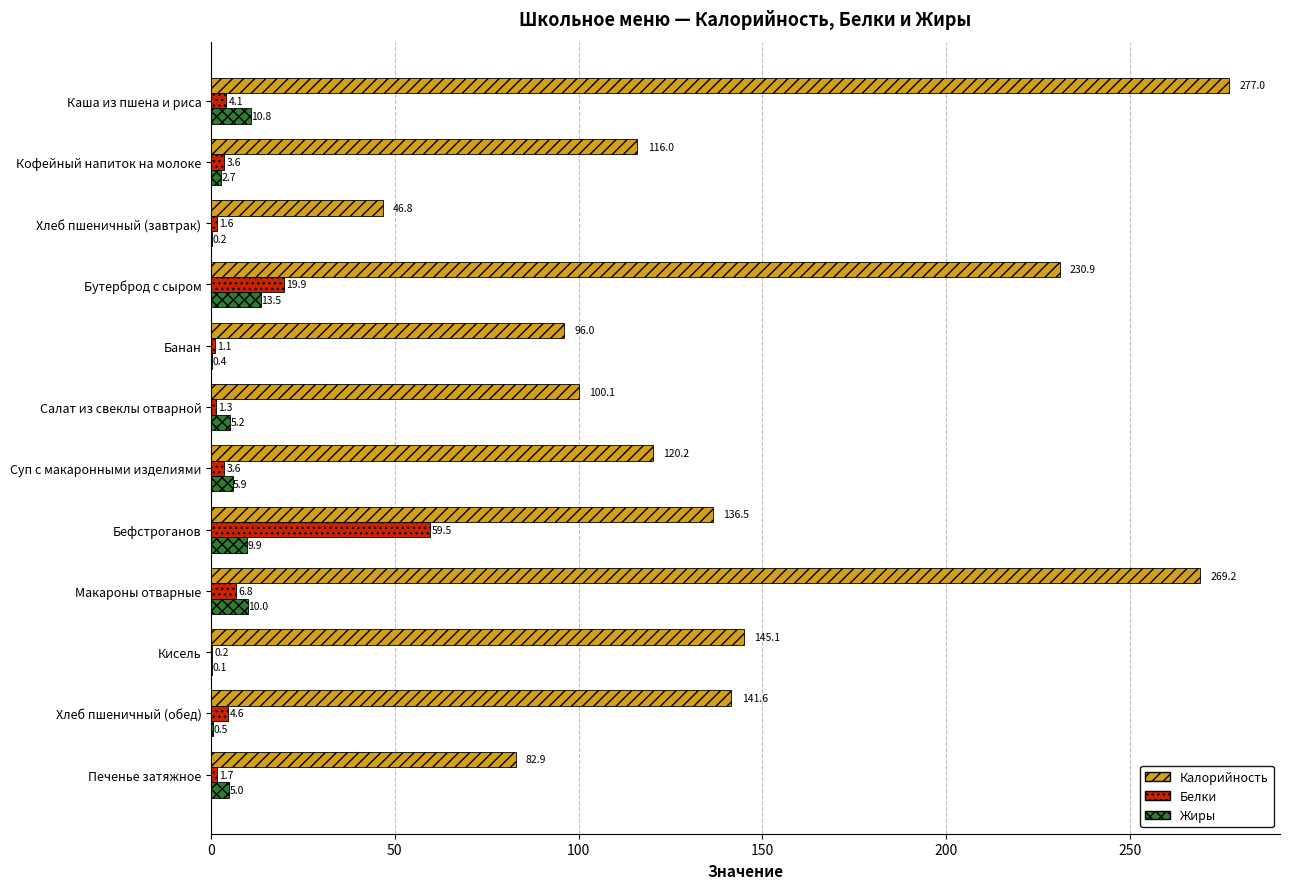

At which label is Калорийность closest to 161?

Кисель